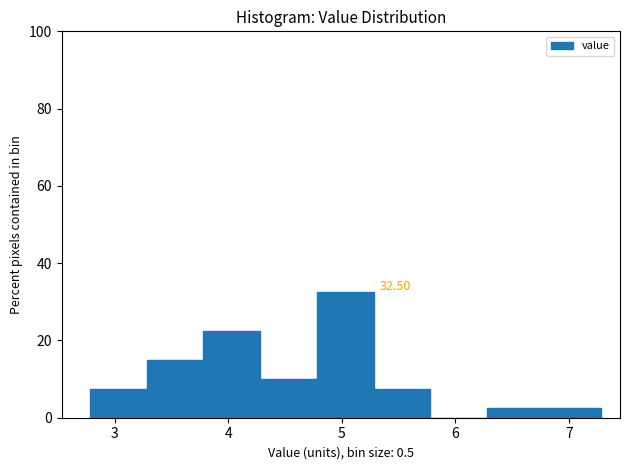

Over which range of the x-axis is the bar tallest?

4.78 to 5.28